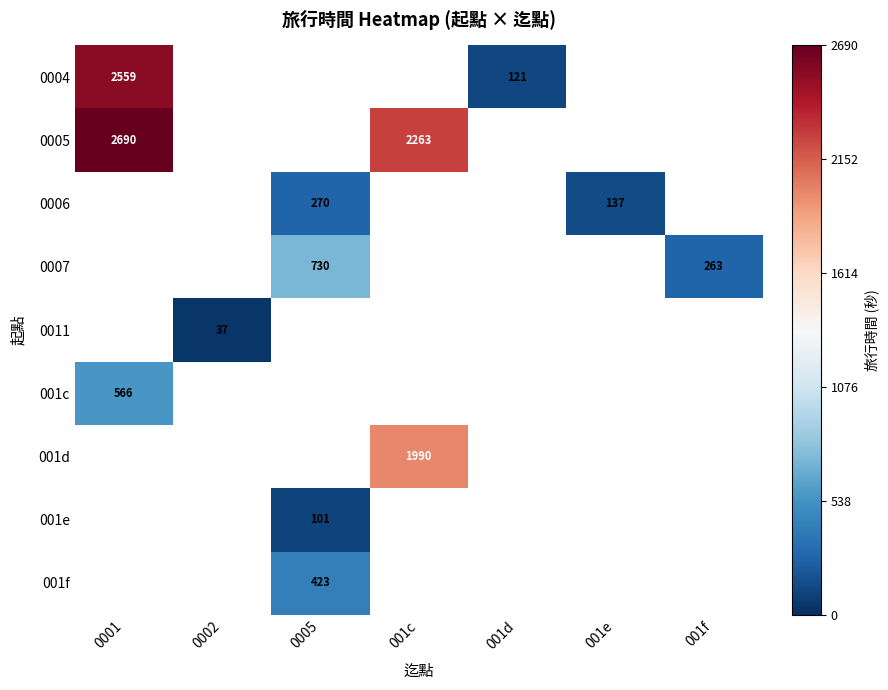

At how many categories does at least one series exceed 395?

3